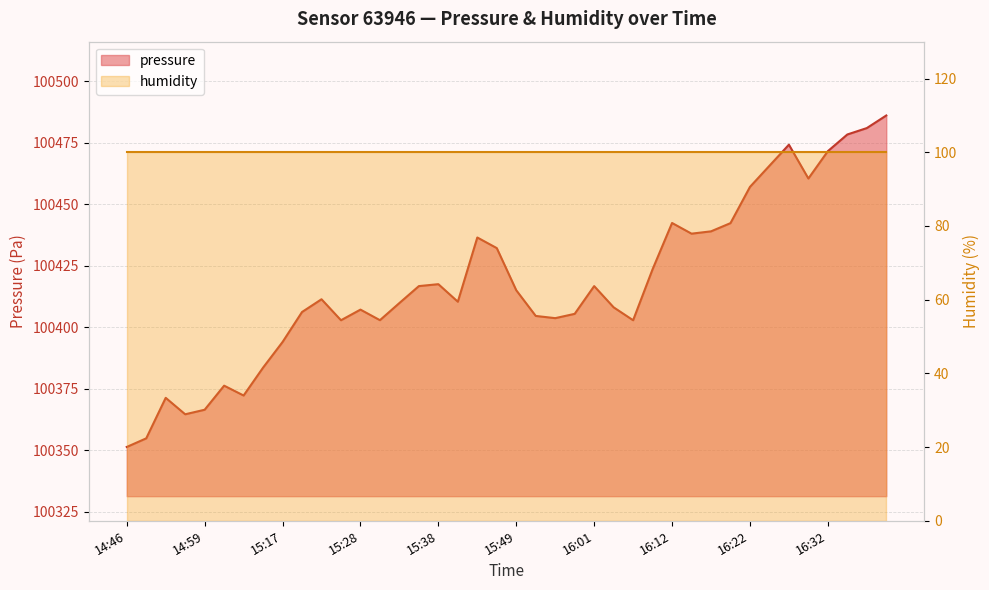

What is the difference between the maximum and minimum values?

134.7